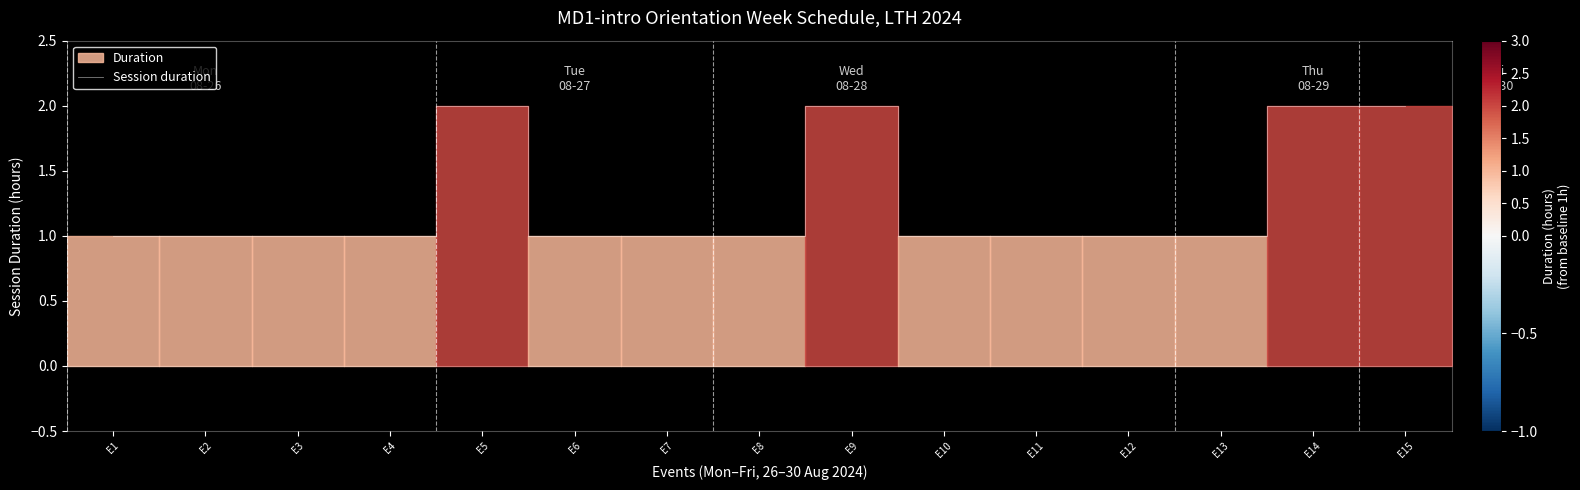

What is the approximate value at E7?

1